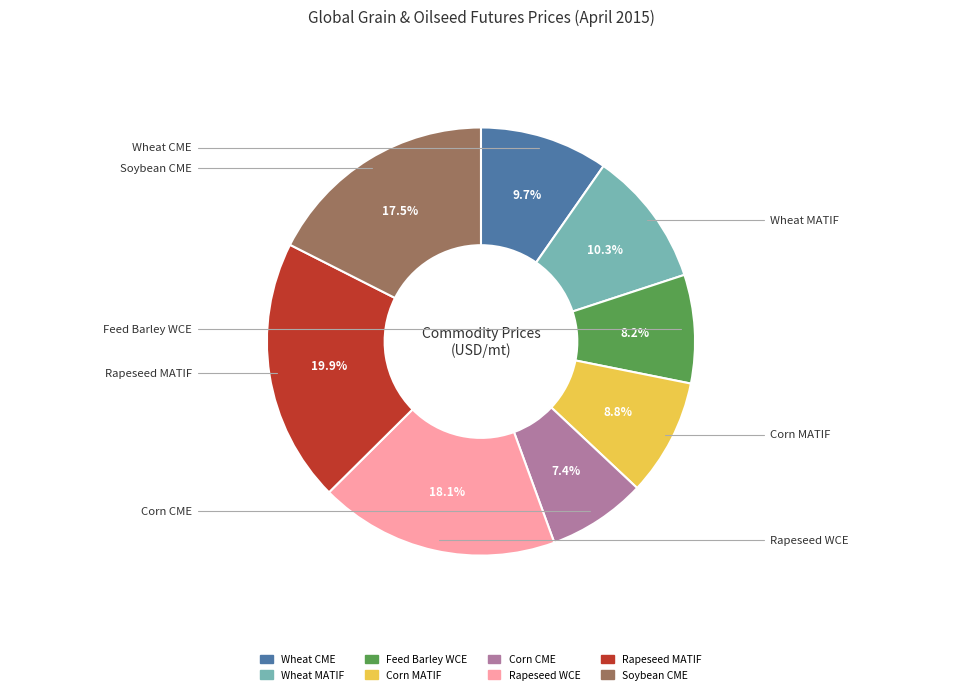

What is the largest slice in the pie chart?

Rapeseed MATIF